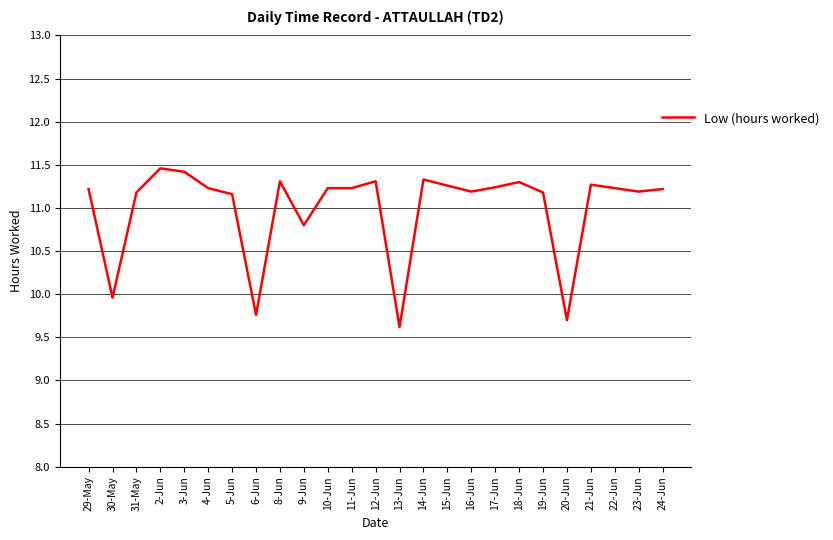

What is the minimum value shown in the chart?

9.6